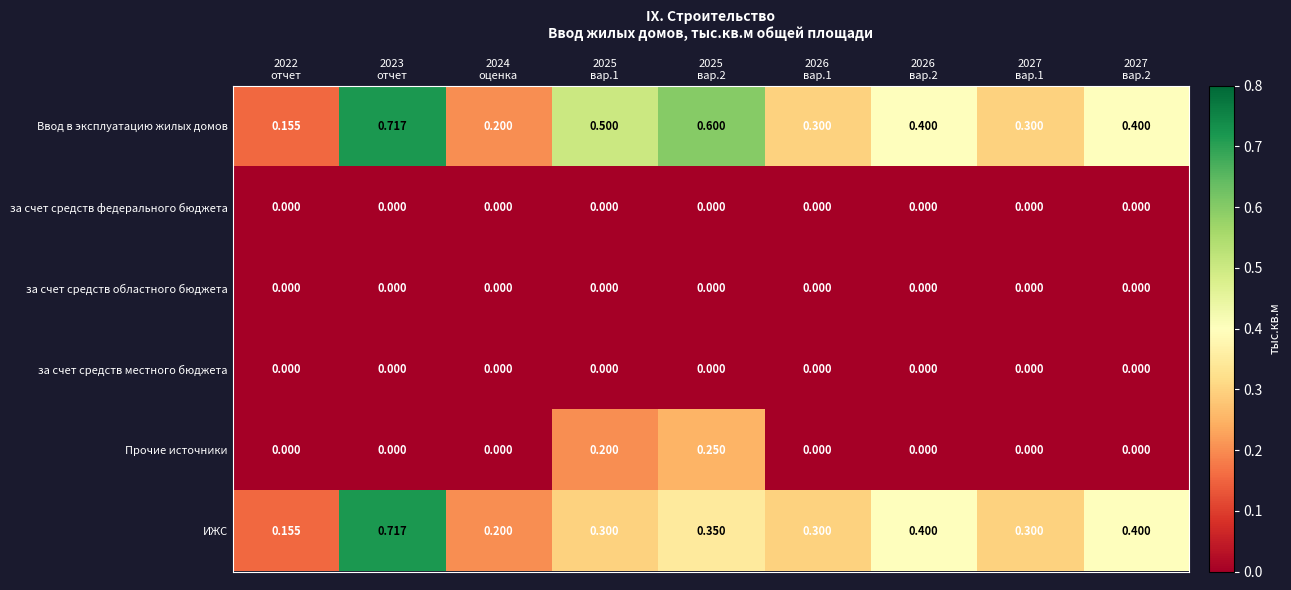

Which series has the largest total across all categories?

Ввод в эксплуатацию жилых домов